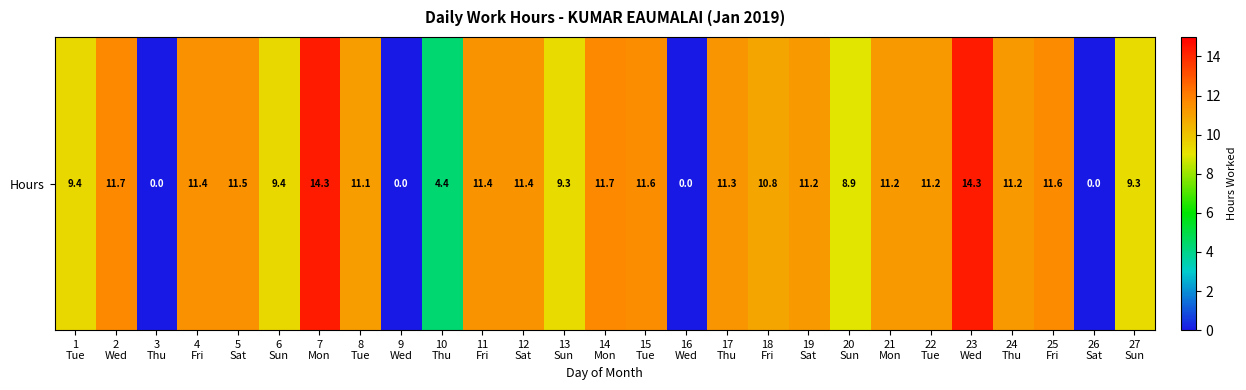

Reading left to right, transcribe all the data shown in this chart.

1
Tue=9.4	2
Wed=11.7	3
Thu=0.0	4
Fri=11.4	5
Sat=11.5	6
Sun=9.4	7
Mon=14.3	8
Tue=11.1	9
Wed=0.0	10
Thu=4.4	11
Fri=11.4	12
Sat=11.4	13
Sun=9.3	14
Mon=11.7	15
Tue=11.6	16
Wed=0.0	17
Thu=11.3	18
Fri=10.8	19
Sat=11.2	20
Sun=8.9	21
Mon=11.2	22
Tue=11.2	23
Wed=14.3	24
Thu=11.2	25
Fri=11.6	26
Sat=0.0	27
Sun=9.3